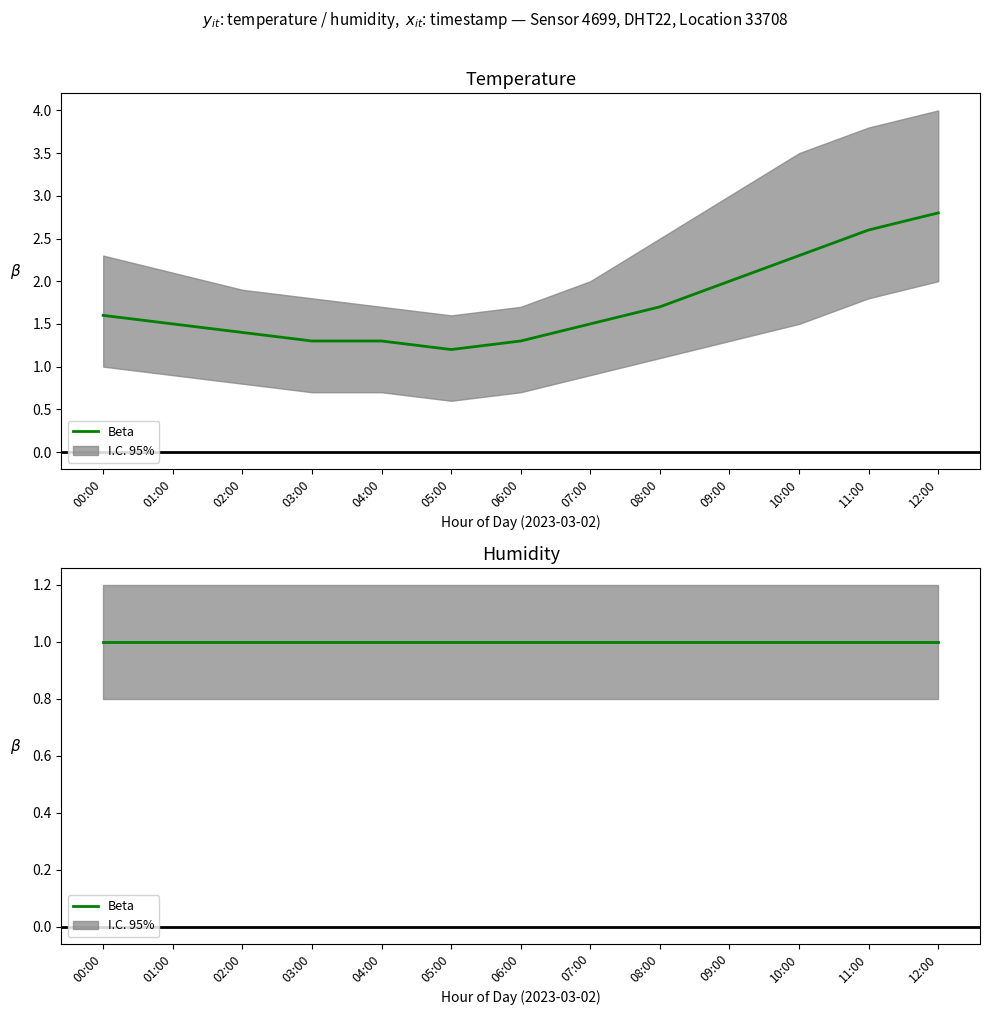

The temp_lower series shows 0.3 at 09:00. True or false?

False